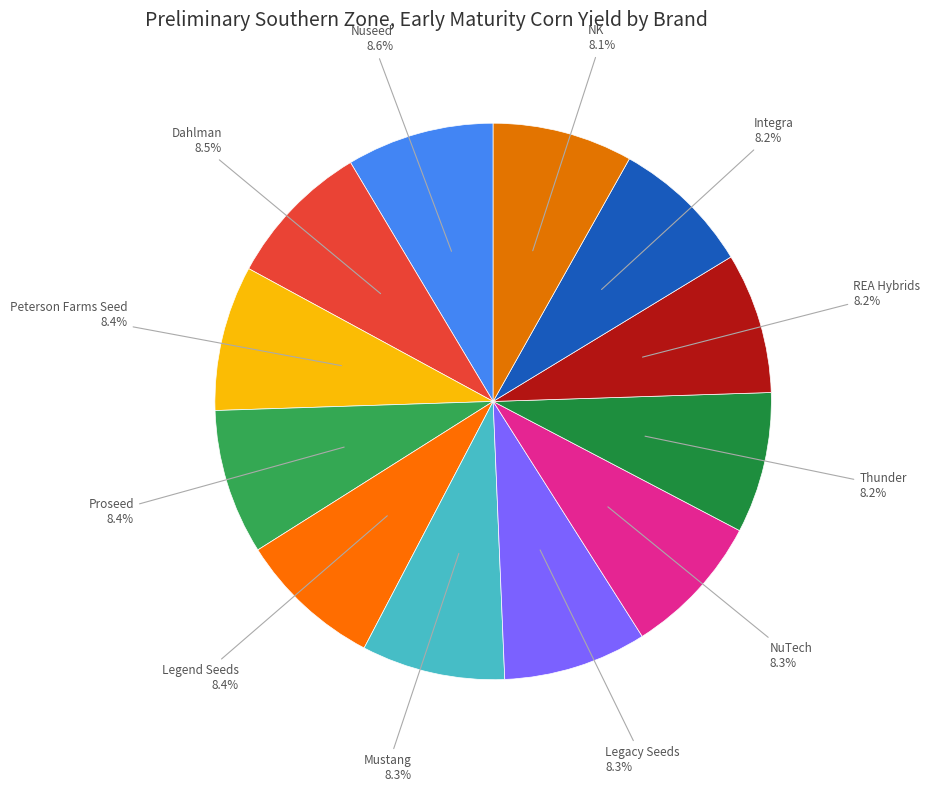

How many segments does this pie chart have?

12